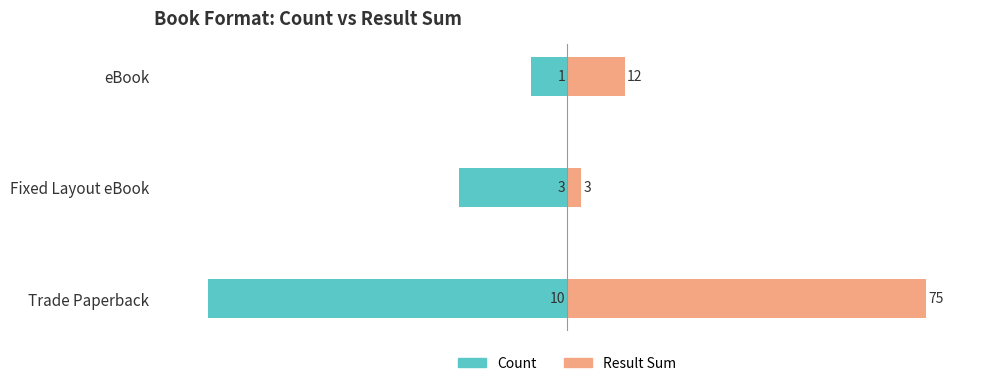

Is it true that Count equals -4 at eBook?

False